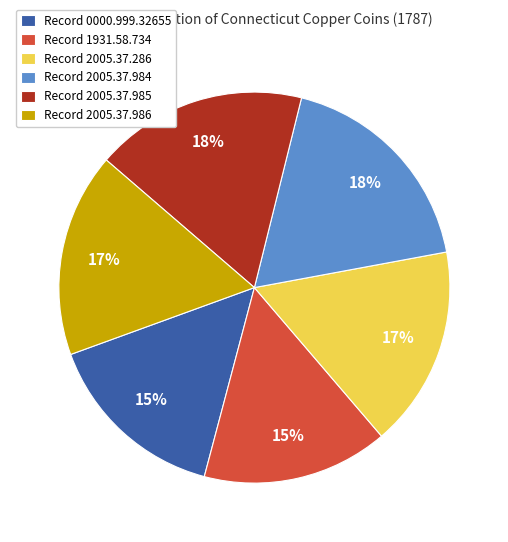

To the nearest percent, what is the difference between the largest and smallest slice percentages?

3%